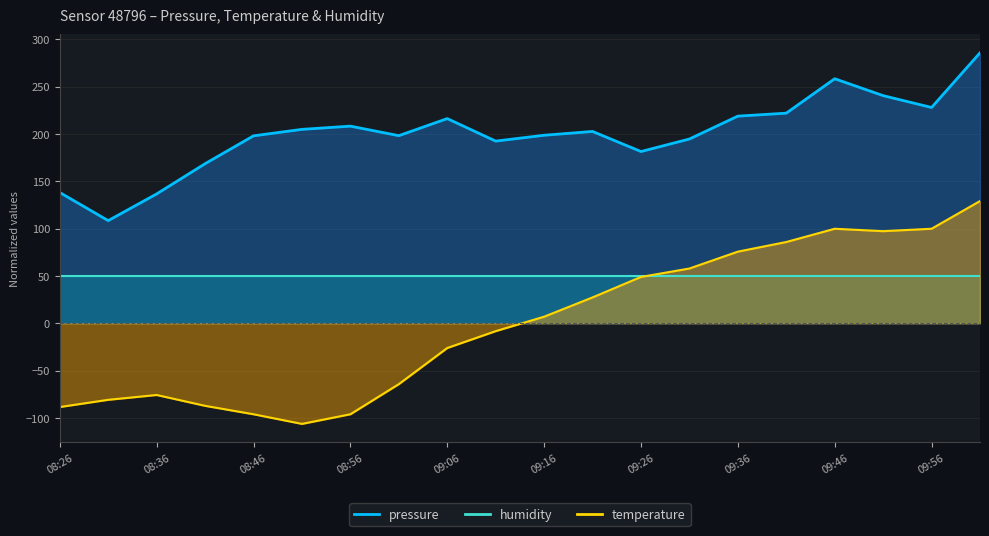

The temperature series shows -33.2 at 08:56. True or false?

False